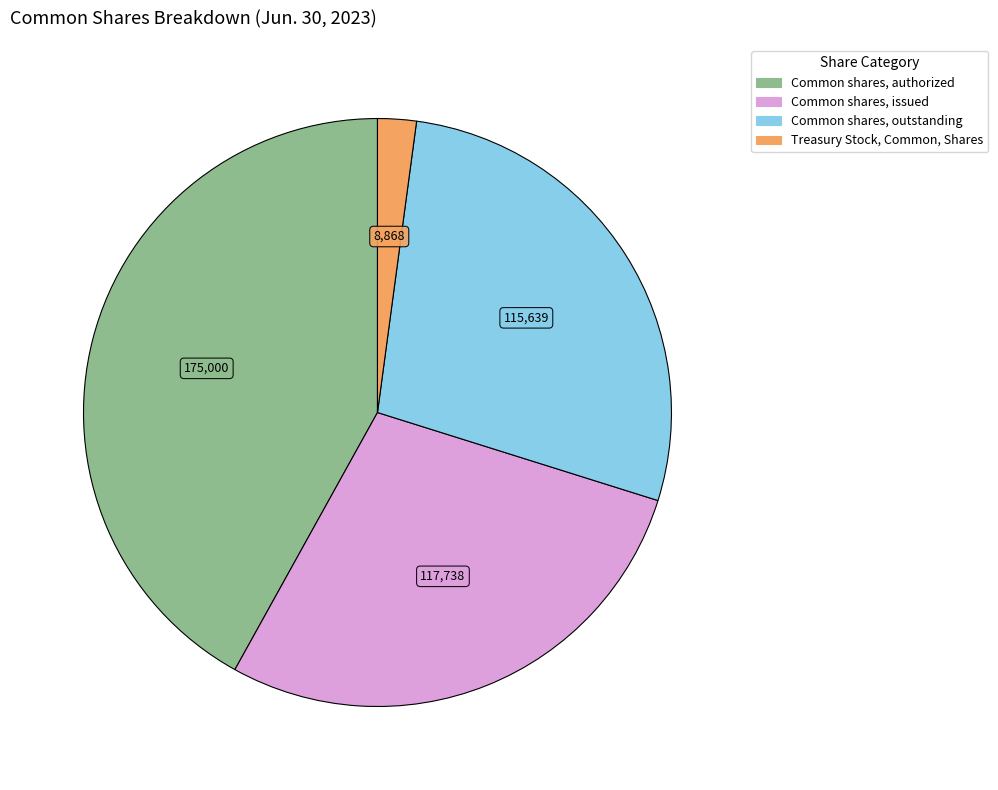

True or false: Treasury Stock, Common, Shares accounts for 2% of the total.

True